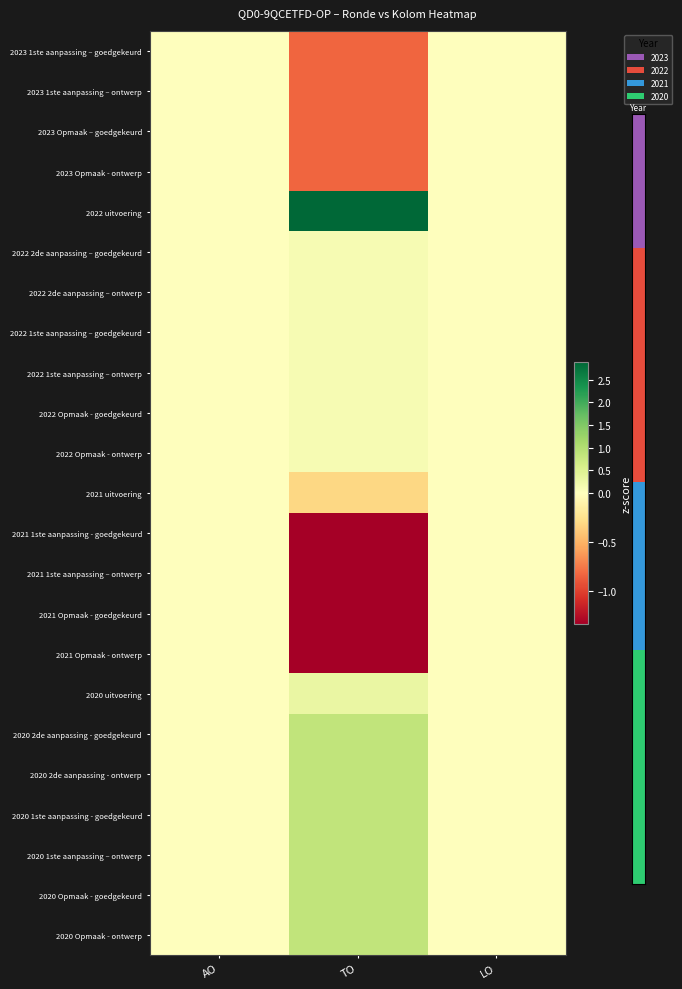

Reading left to right, transcribe all the data shown in this chart.

2023 1ste aanpassing – goedgekeurd: AO=0.0	TO=-0.8	LO=0.0
2023 1ste aanpassing – ontwerp: AO=0.0	TO=-0.8	LO=0.0
2023 Opmaak – goedgekeurd: AO=0.0	TO=-0.8	LO=0.0
2023 Opmaak - ontwerp: AO=0.0	TO=-0.8	LO=0.0
2022 uitvoering: AO=0.0	TO=2.9	LO=0.0
2022 2de aanpassing – goedgekeurd: AO=0.0	TO=0.1	LO=0.0
2022 2de aanpassing – ontwerp: AO=0.0	TO=0.1	LO=0.0
2022 1ste aanpassing – goedgekeurd: AO=0.0	TO=0.1	LO=0.0
2022 1ste aanpassing – ontwerp: AO=0.0	TO=0.1	LO=0.0
2022 Opmaak - goedgekeurd: AO=0.0	TO=0.1	LO=0.0
2022 Opmaak - ontwerp: AO=0.0	TO=0.1	LO=0.0
2021 uitvoering: AO=0.0	TO=-0.3	LO=0.0
2021 1ste aanpassing - goedgekeurd: AO=0.0	TO=-1.3	LO=0.0
2021 1ste aanpassing – ontwerp: AO=0.0	TO=-1.3	LO=0.0
2021 Opmaak - goedgekeurd: AO=0.0	TO=-1.3	LO=0.0
2021 Opmaak - ontwerp: AO=0.0	TO=-1.3	LO=0.0
2020 uitvoering: AO=0.0	TO=0.3	LO=0.0
2020 2de aanpassing - goedgekeurd: AO=0.0	TO=0.9	LO=0.0
2020 2de aanpassing - ontwerp: AO=0.0	TO=0.9	LO=0.0
2020 1ste aanpassing - goedgekeurd: AO=0.0	TO=0.9	LO=0.0
2020 1ste aanpassing – ontwerp: AO=0.0	TO=0.9	LO=0.0
2020 Opmaak - goedgekeurd: AO=0.0	TO=0.9	LO=0.0
2020 Opmaak - ontwerp: AO=0.0	TO=0.9	LO=0.0